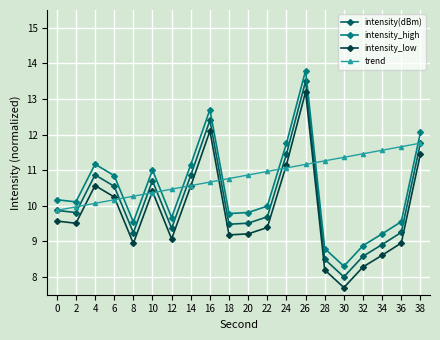

What are all the series names shown in the legend?

intensity(dBm), intensity_high, intensity_low, trend